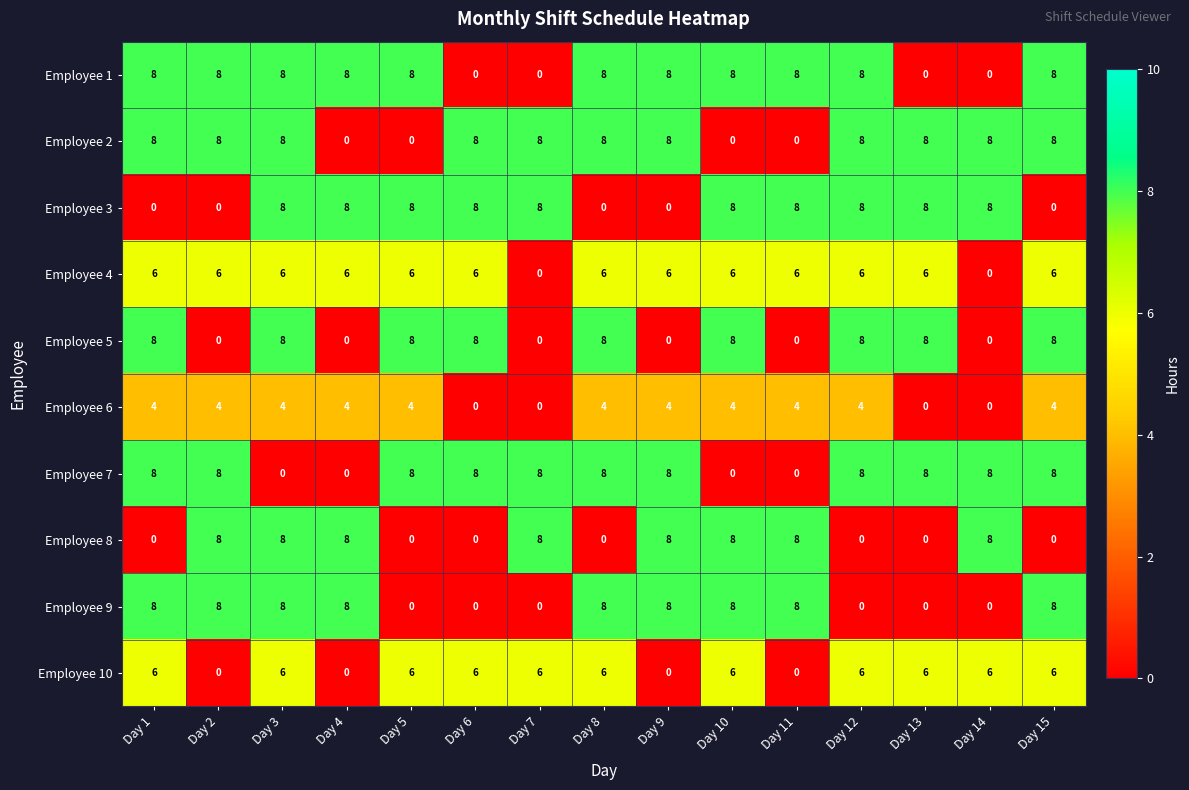

Is it true that Employee 7 equals -6 at Day 10?

False